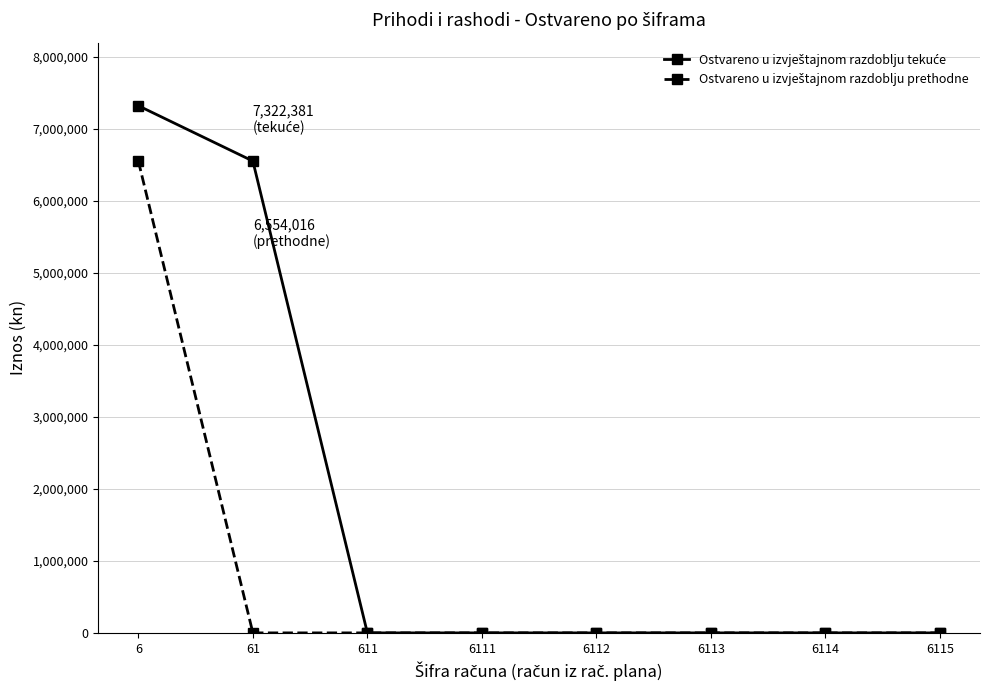

At which category is the sum across all series the highest?

6